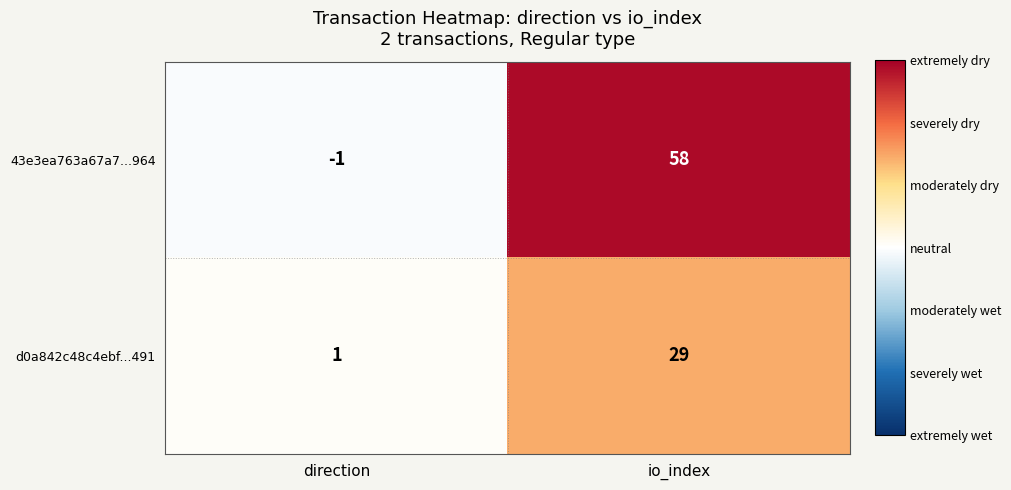

List the series in order of their overall mean, highest first.

43e3ea763a67a7...964, d0a842c48c4ebf...491